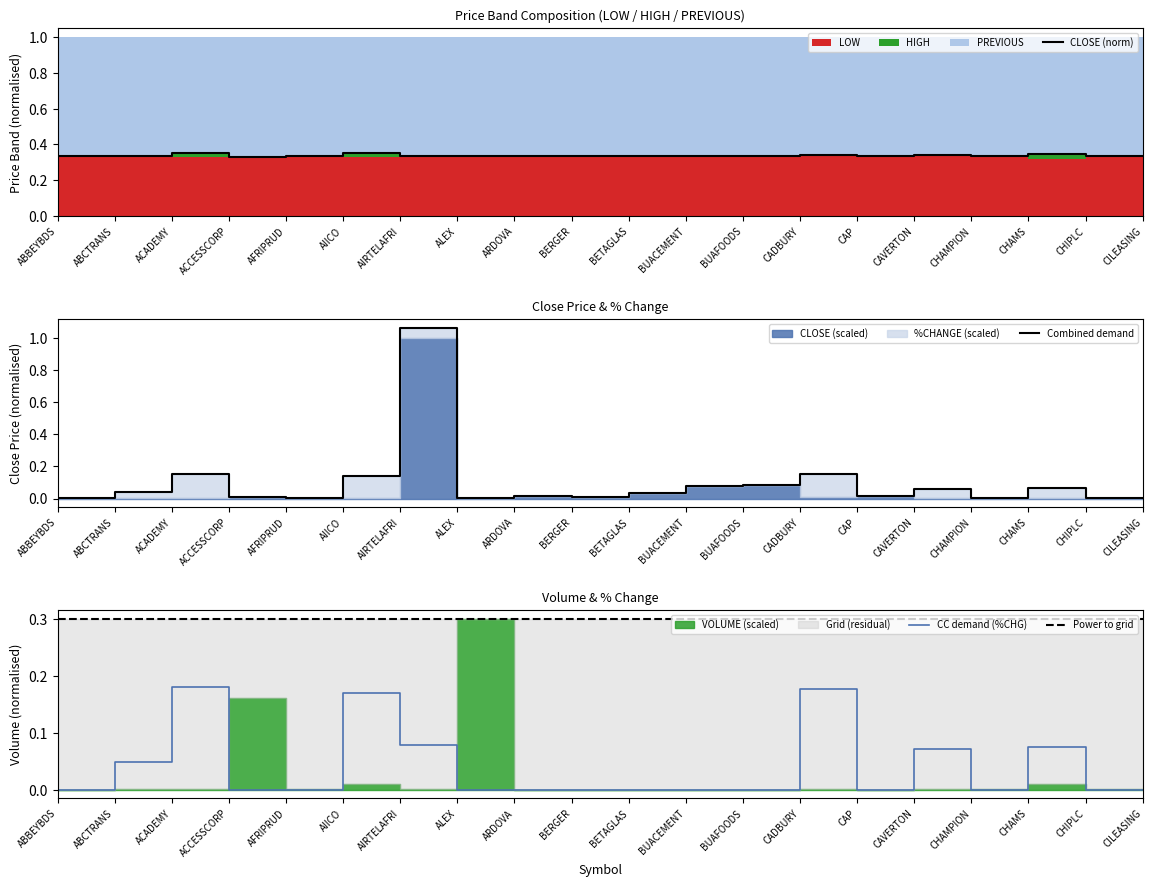

Is the value of Combined demand at CAP greater than the value of Power to grid at ALEX?

No